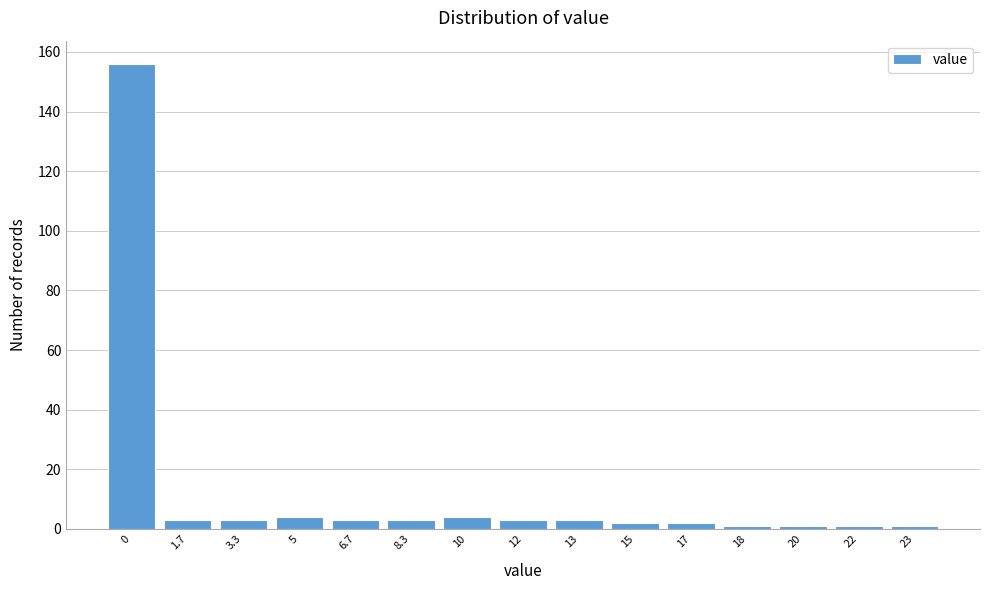

Reading left to right, transcribe all the data shown in this chart.

156	3	3	4	3	3	4	3	3	2	2	1	1	1	1